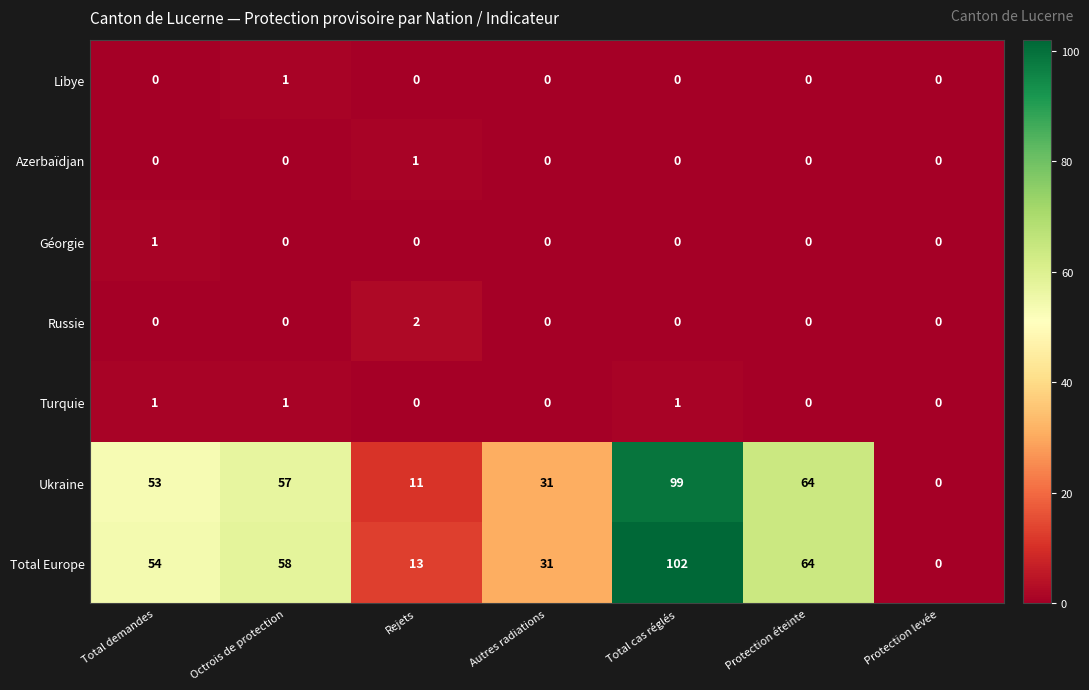

What is the average value of the Ukraine series?

45